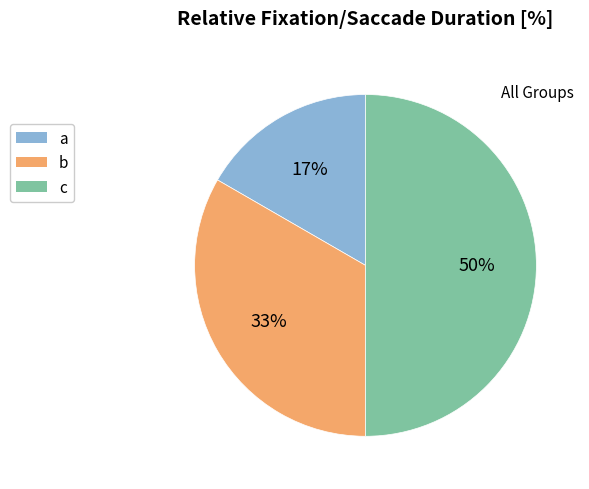

Combined, do c and a account for over 50%?

Yes